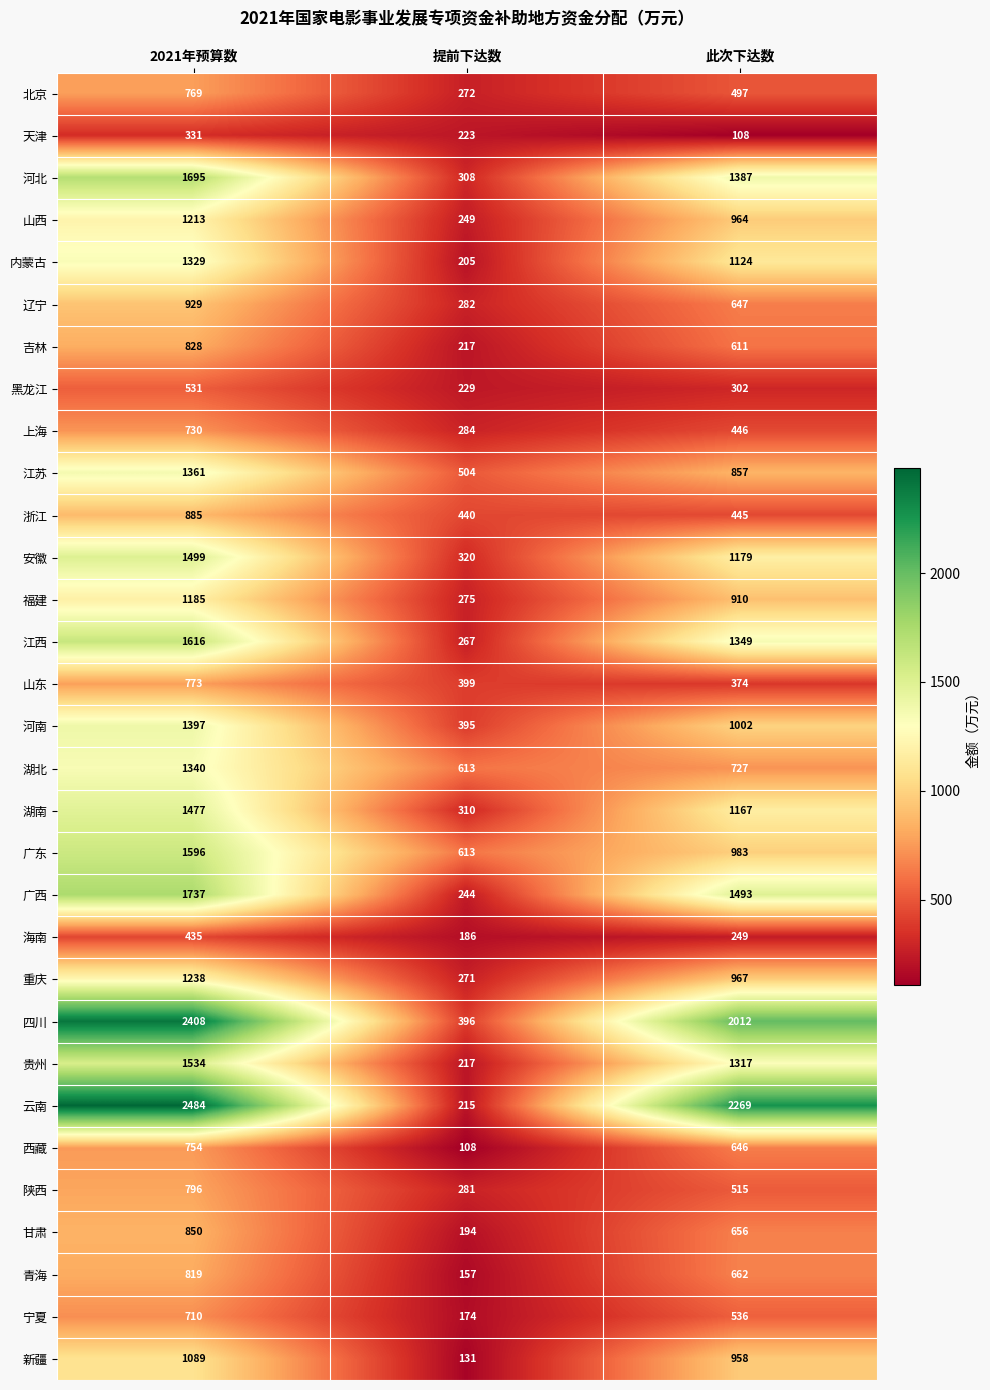

At which label is 青海 closest to 488?

此次下达数